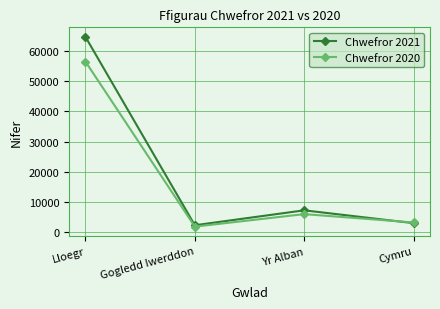

List the series in order of their peak value, highest first.

Chwefror 2021, Chwefror 2020